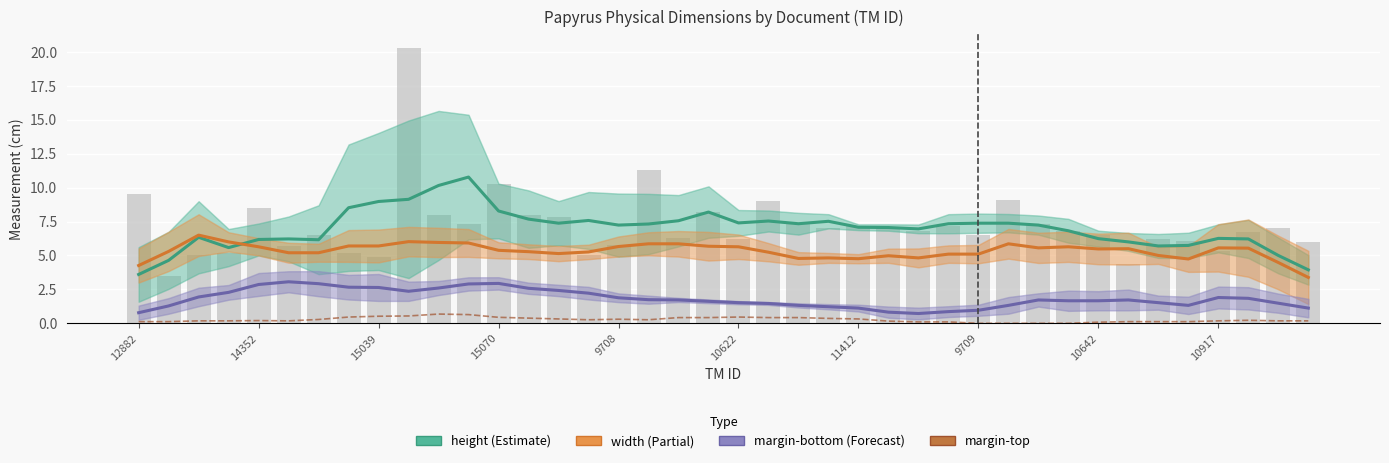

The margin-bottom series shows 1.1 at 11412. True or false?

True